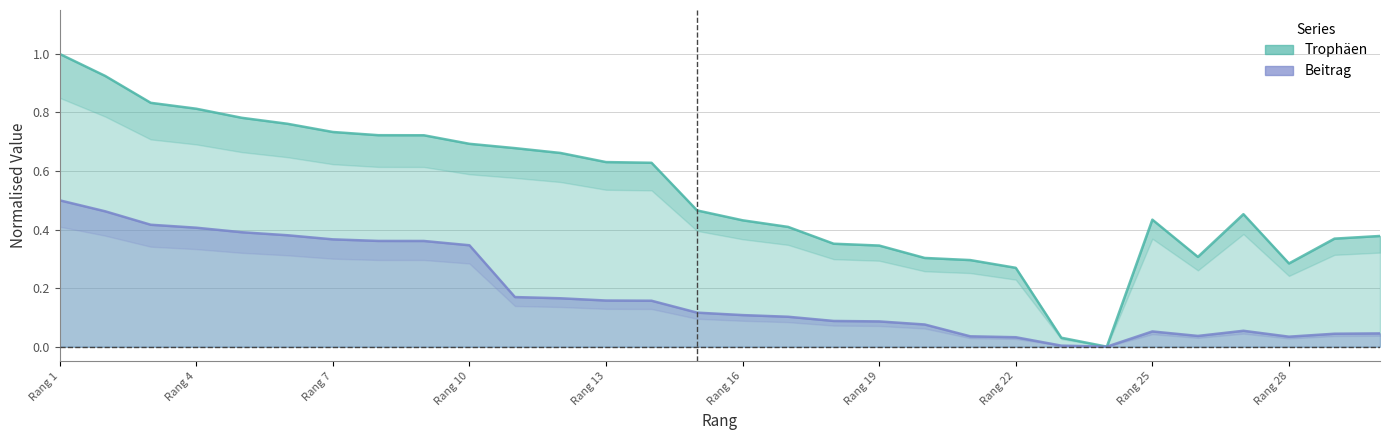

True or false: Beitrag and Trophäen intersect in this chart.

False